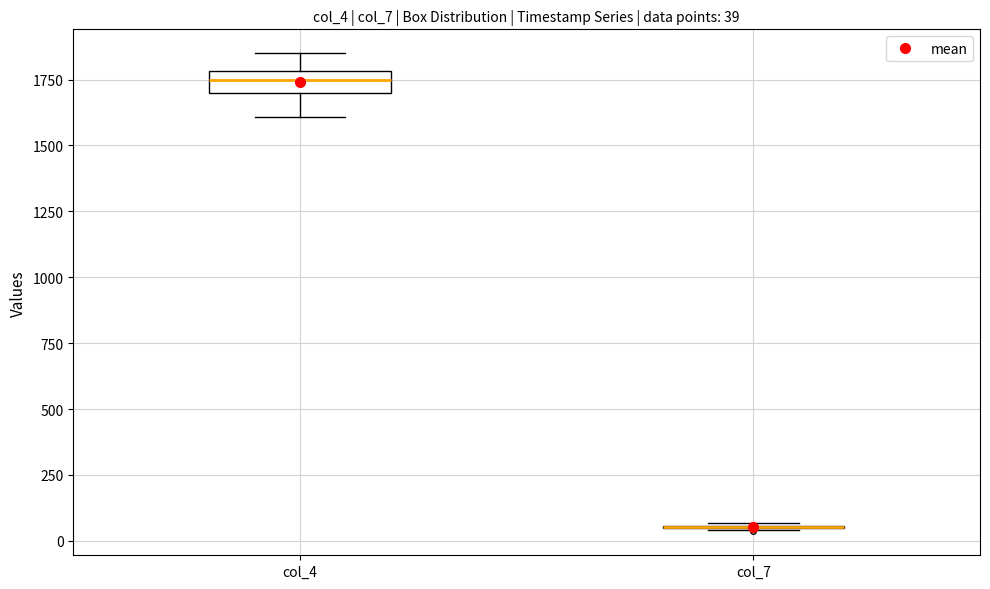

Comparing the boxes themselves (not the whiskers), which one is the tallest?

col_4